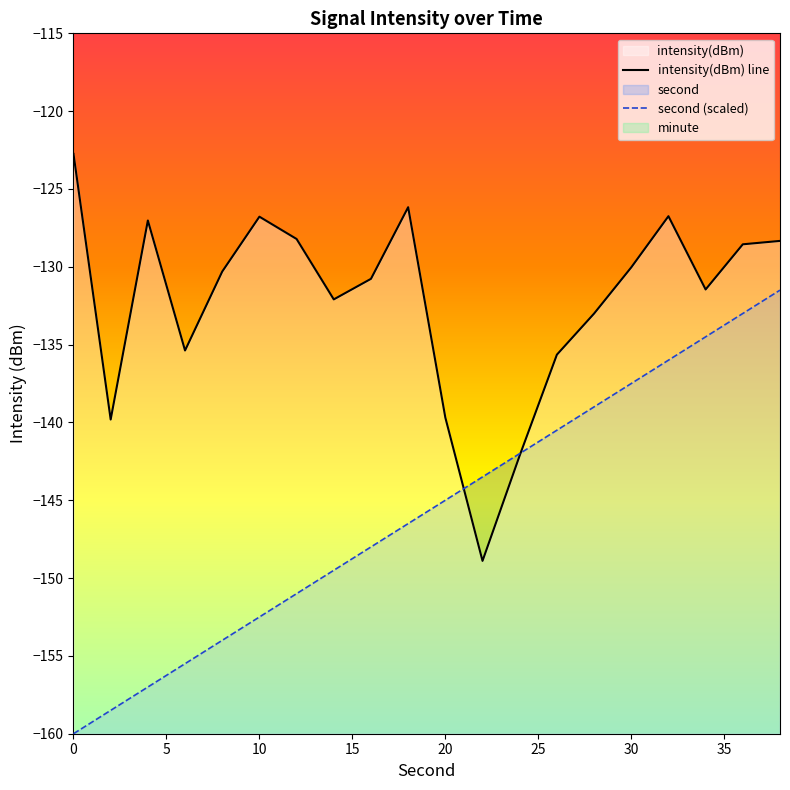

Reading left to right, what are all the values shown in this chart?

second: -160.0	-158.5	-157.0	-155.5	-154.0	-152.5	-151.0	-149.5	-148.0	-146.5	-145.0	-143.5	-142.0	-140.5	-139.0	-137.5	-136.0	-134.5	-133.0	-131.5
intensity: -122.7	-139.8	-127.0	-135.4	-130.3	-126.8	-128.2	-132.1	-130.8	-126.2	-139.7	-148.9	-142.1	-135.6	-133.0	-130.0	-126.7	-131.5	-128.6	-128.3